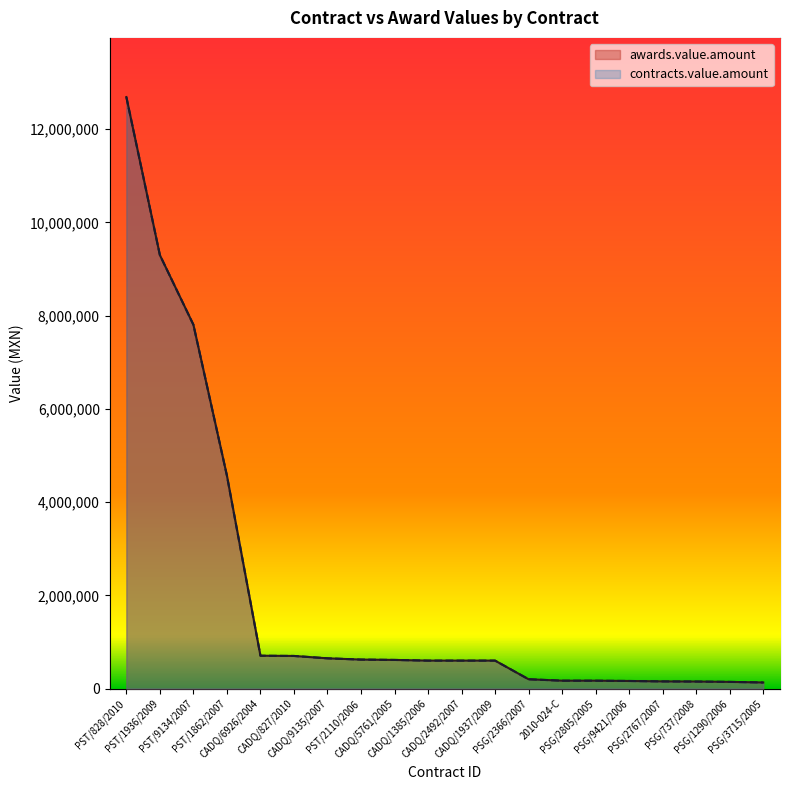

What position from the left is CADQ/1937/2009?

12